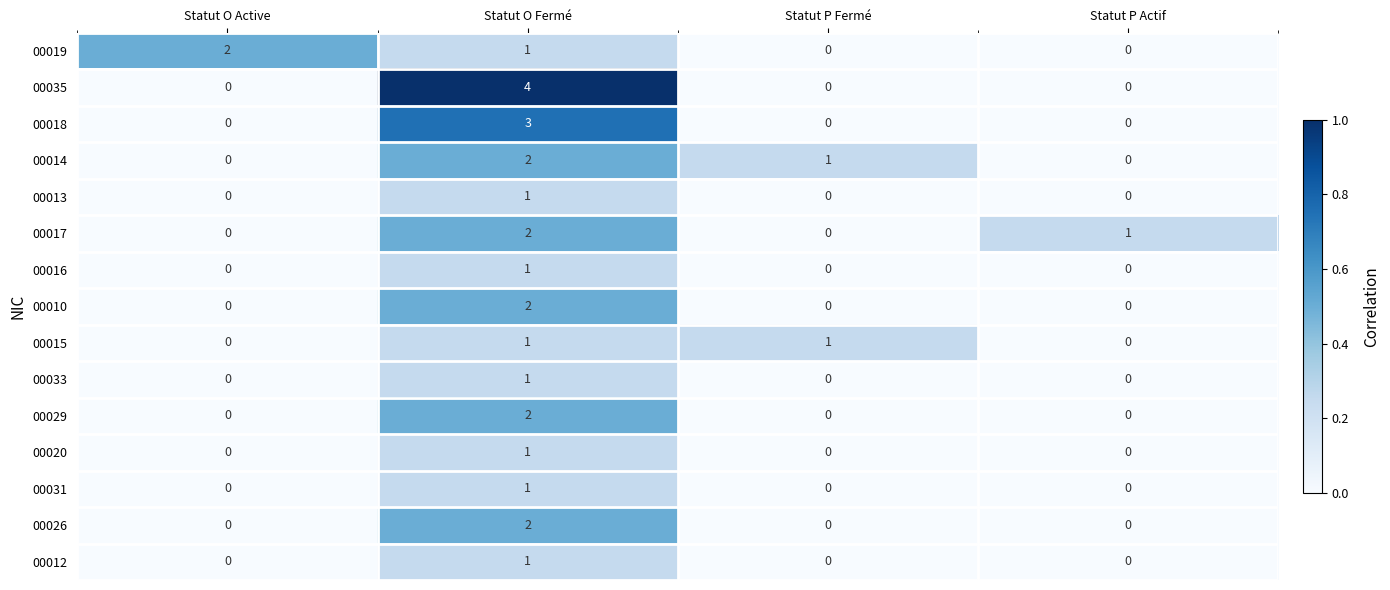

How many 00018 values are between 0 and 3?

4